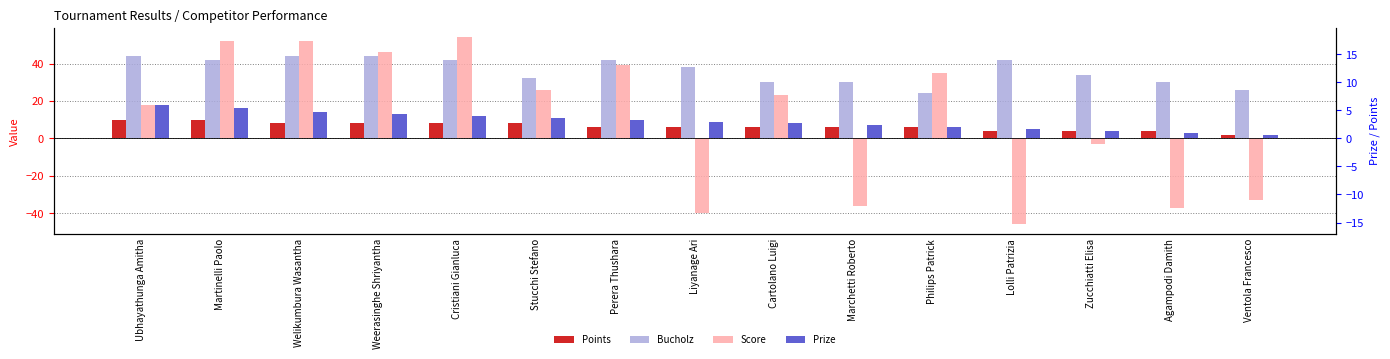

How many bars are there in each group?

4